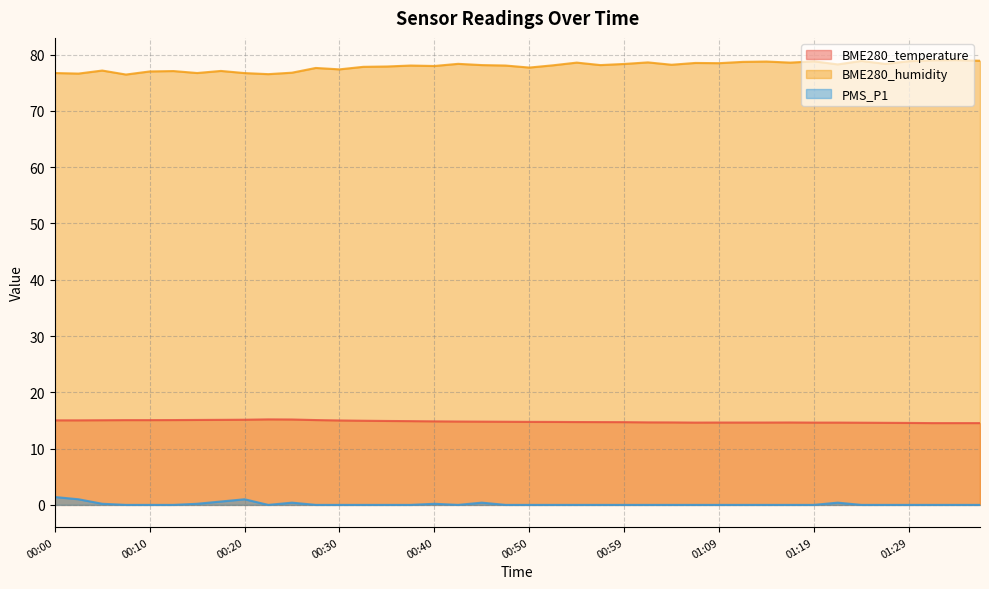

What is the sum of all BME280_temperature values?

592.6